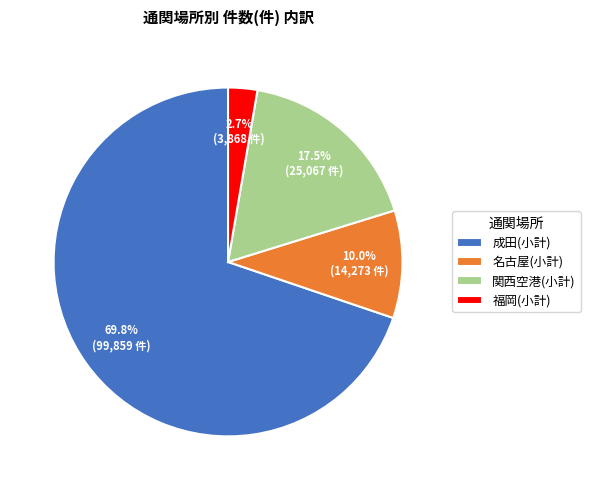

Between 福岡(小計) and 成田(小計), which is larger?

成田(小計)